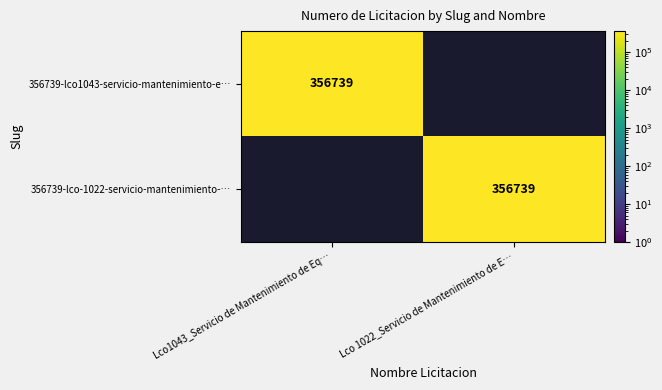

True or false: 356739-lco1043-servicio-mantenimiento-e… has a value of 356739 at Lco1043_Servicio de Mantenimiento de Eq….

True